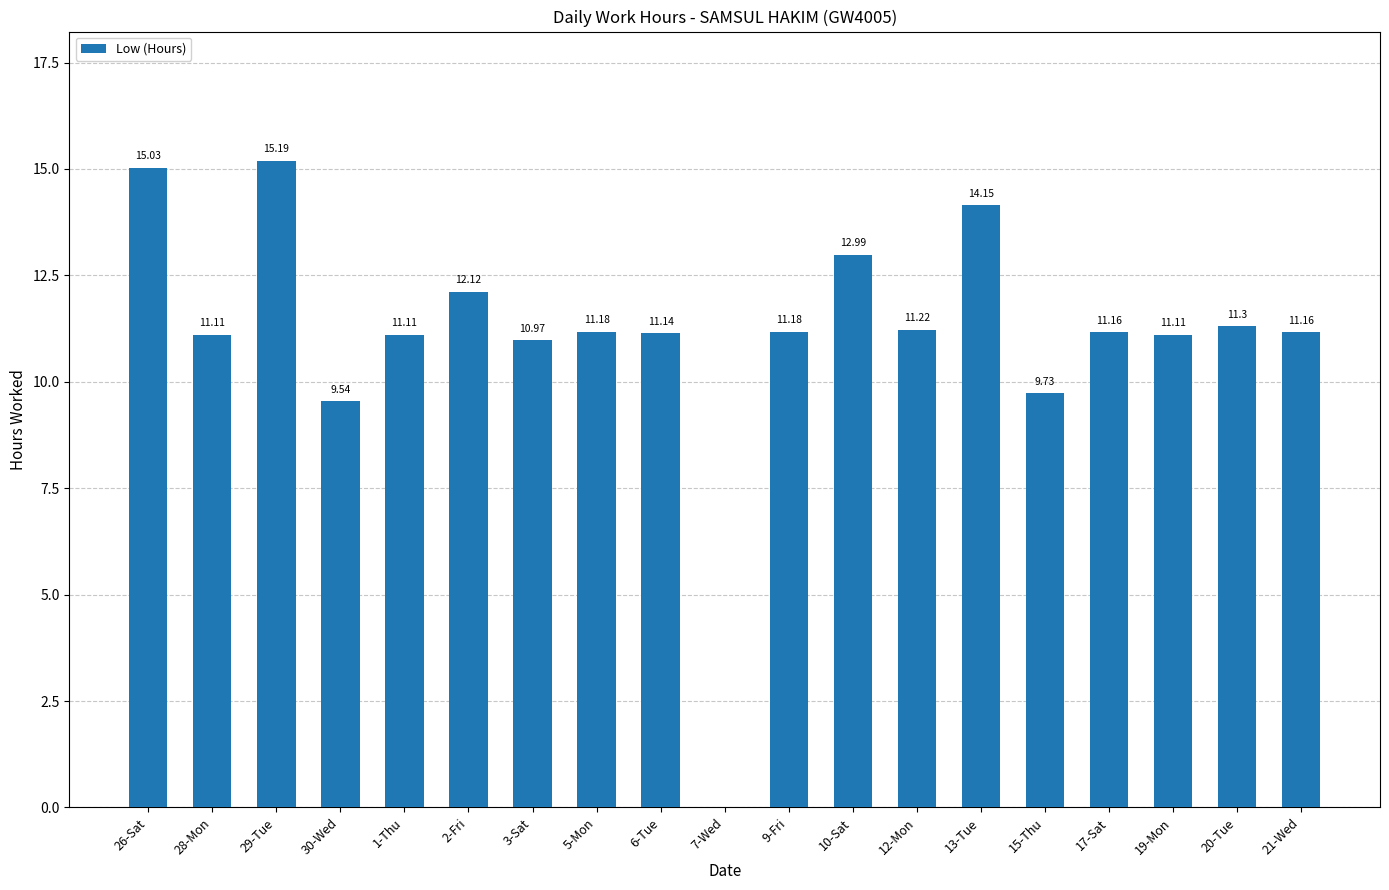

What is the ratio of the value at 21-Wed to the value at 15-Thu?

1.1